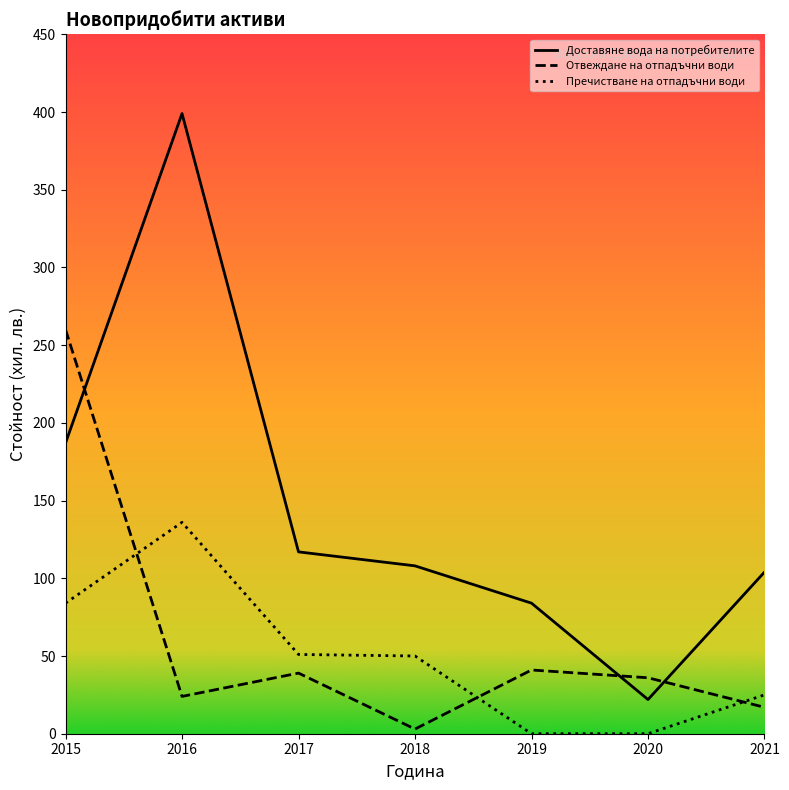

What are all the series names shown in the legend?

Доставяне вода на потребителите, Отвеждане на отпадъчни води, Пречистване на отпадъчни води